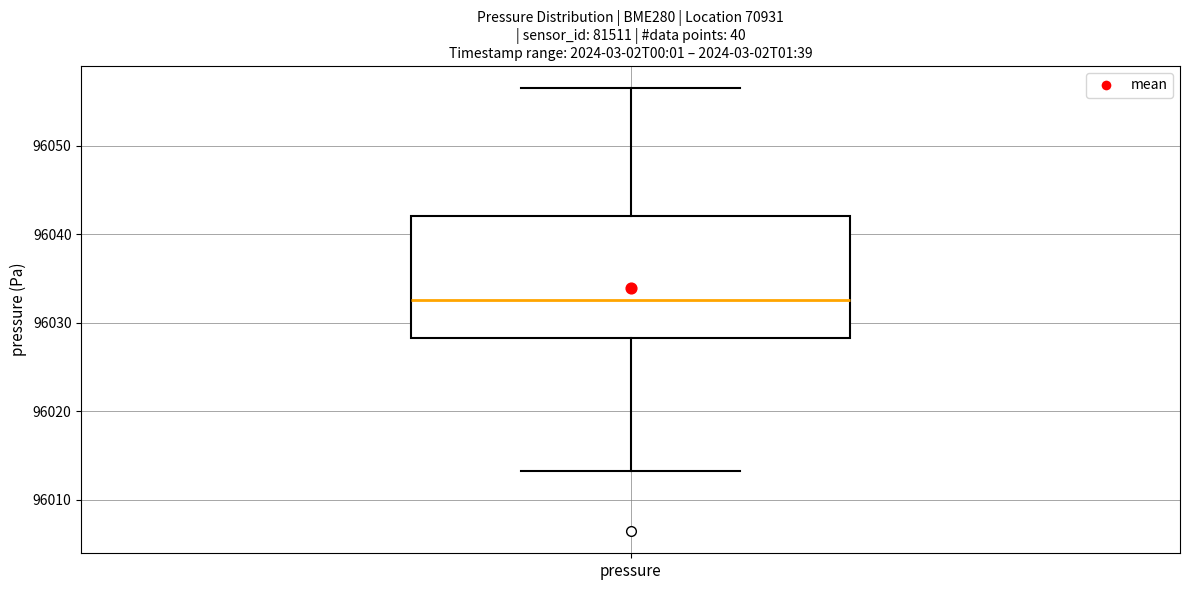

Transcribe this box plot: give where the median line is, the range the box spans, and where the two whiskers end, as read against the y-axis. The values are not printed on the chart, so give them approximately, as read against the axis.

median 96033, box 96028 to 96042, whiskers 96013 to 96057